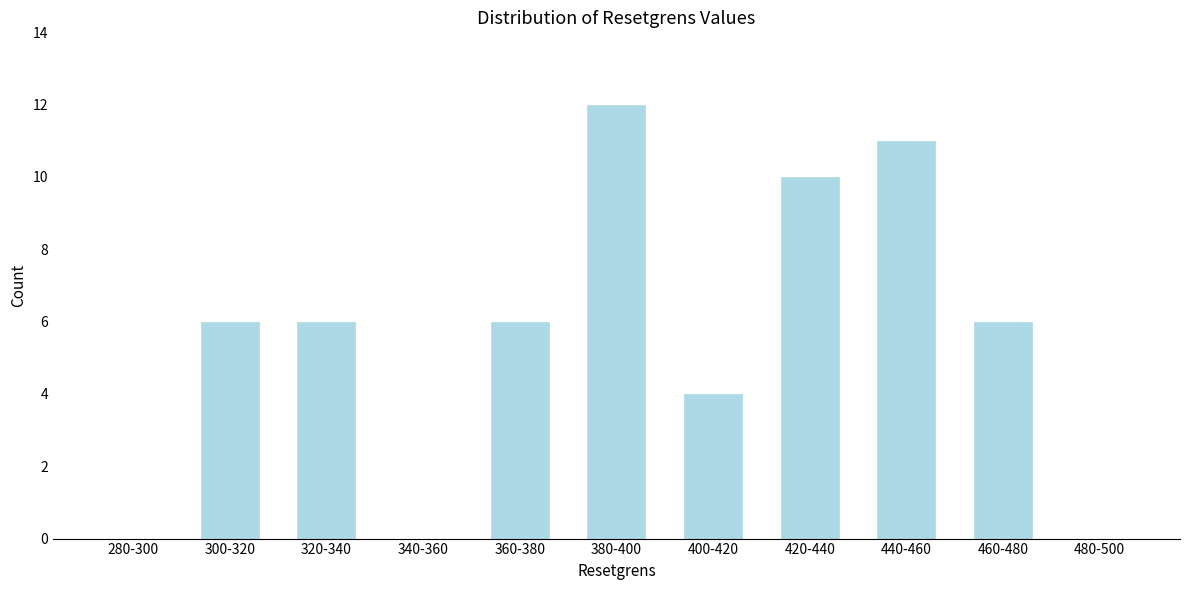

Reading left to right, transcribe all the data shown in this chart.

280-300=0	300-320=6	320-340=6	340-360=0	360-380=6	380-400=12	400-420=4	420-440=10	440-460=11	460-480=6	480-500=0